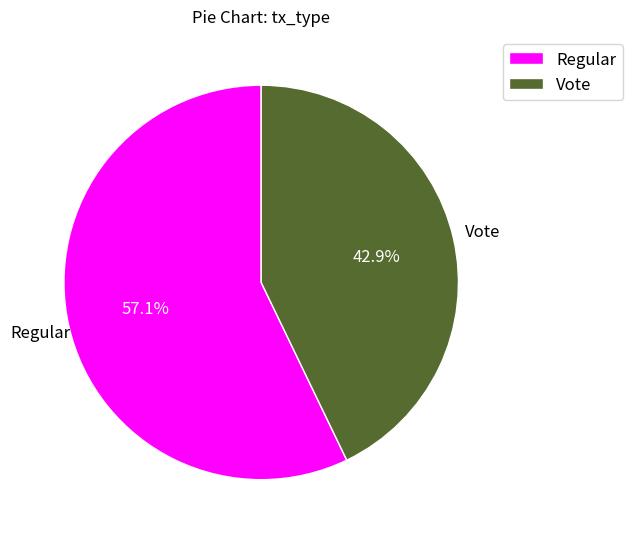

What is the ratio of the value at Regular to the value at Vote?

1.3